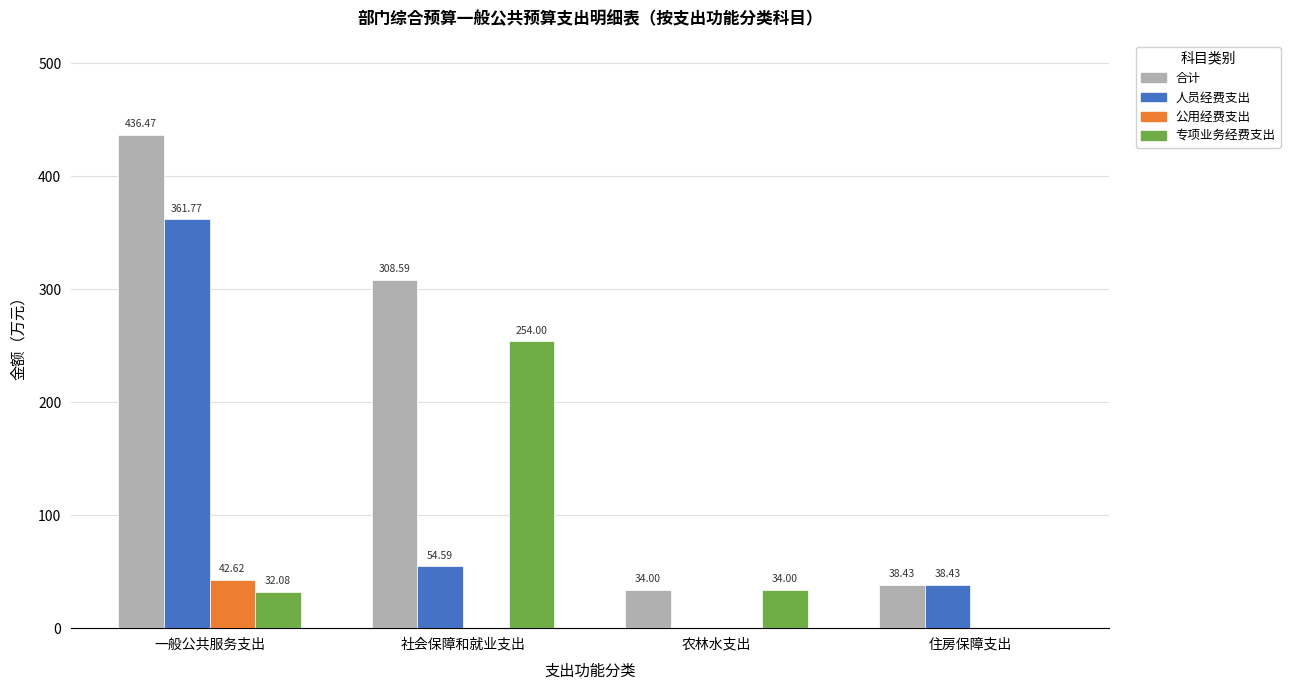

What is the sum of the 专项业务经费支出 values at 社会保障和就业支出 and 农林水支出?

288.0